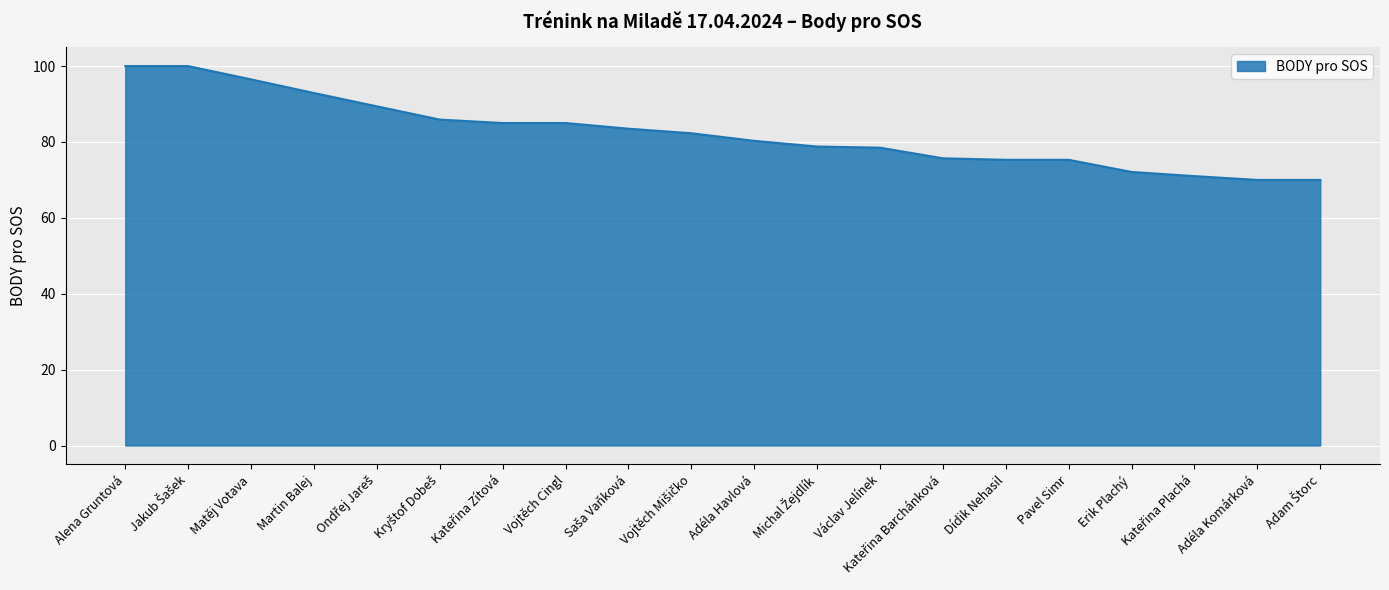

Is it true that the value at Vojtěch Cingl is 148.8?

False